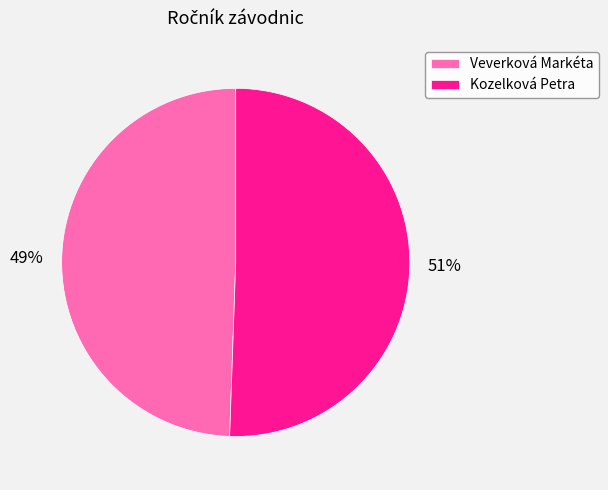

Is it true that Kozelková Petra is 51% of the pie?

True